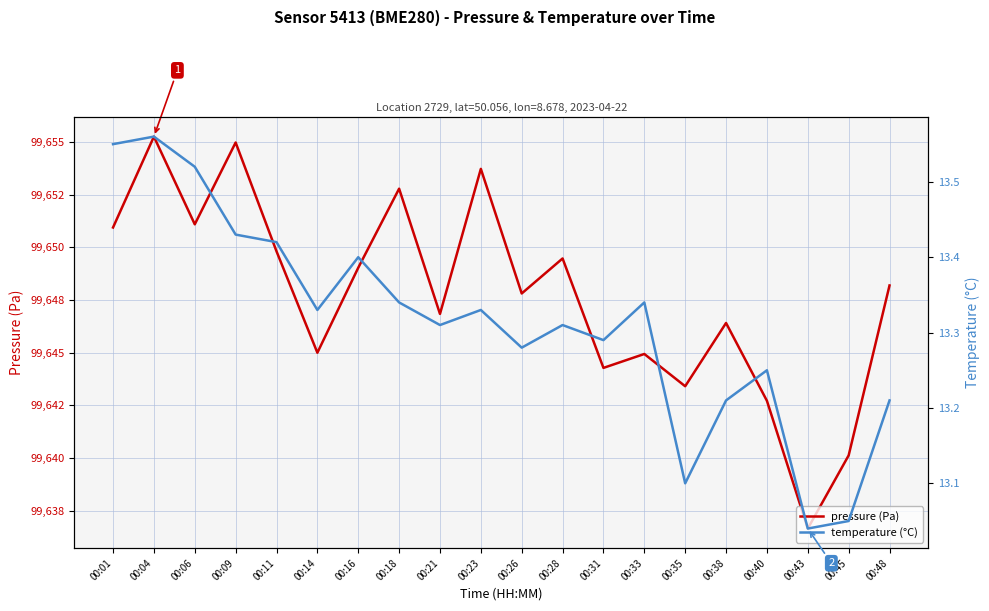

At which category does the chart reach its peak across all series?

00:04